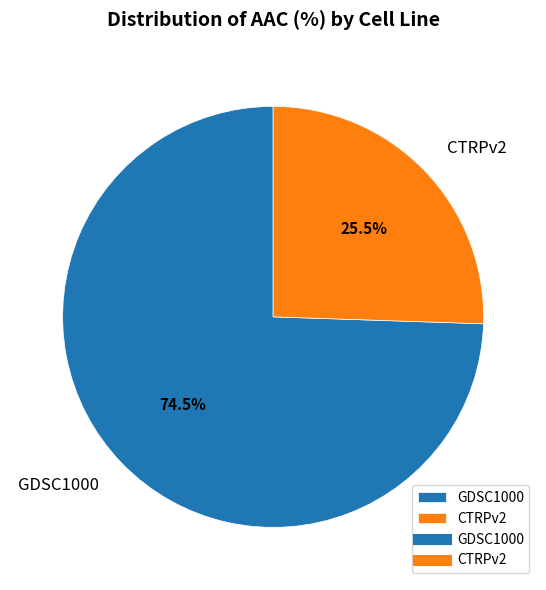

Which category has the biggest portion of the pie?

GDSC1000